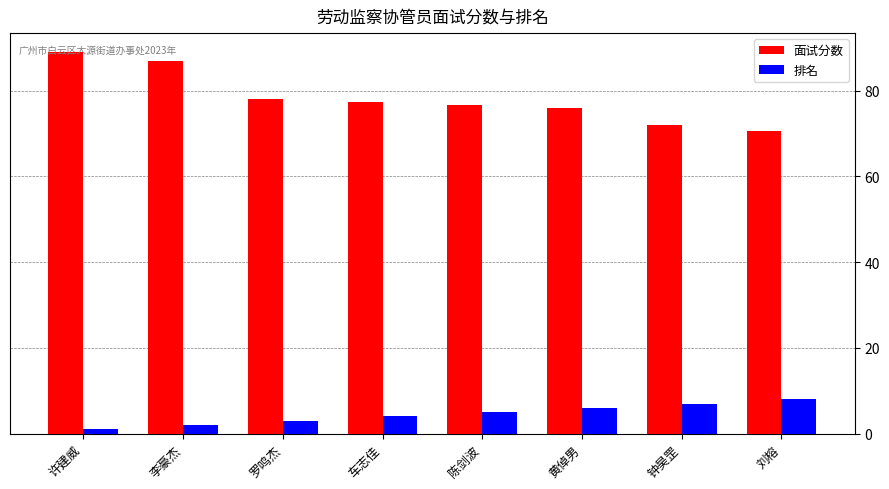

Which series changed the most between 黄倬男 and 钟昊罡?

面试分数